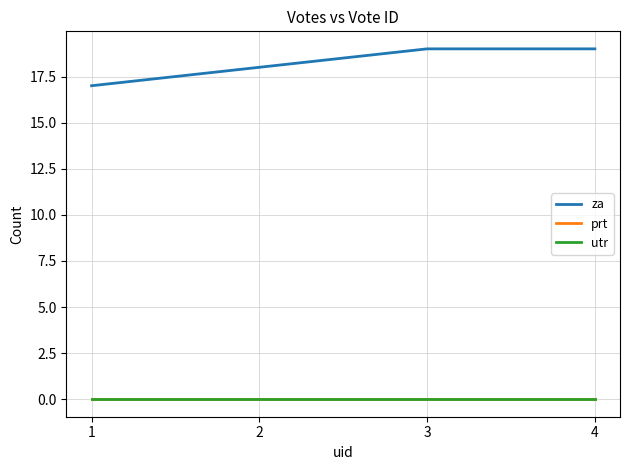

Does the chart display data point markers on the line(s)?

No